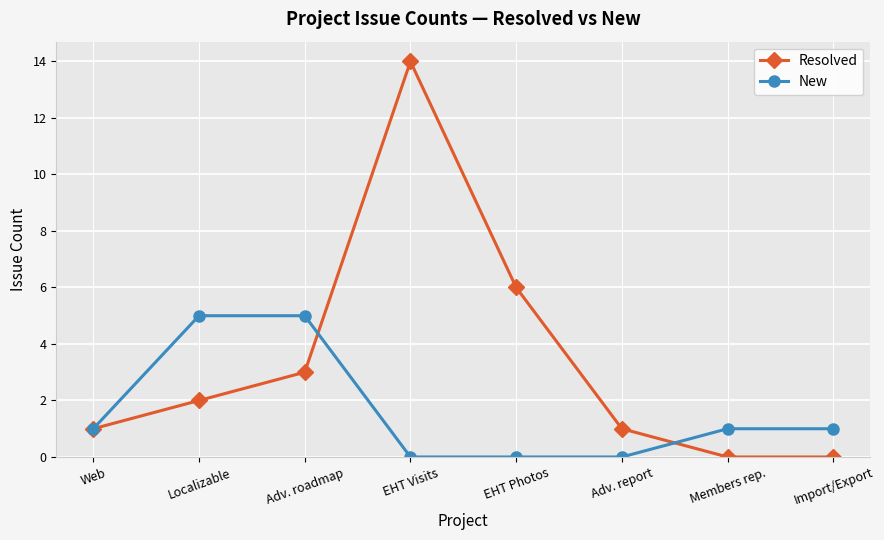

Which series changed the most between Localizable and EHT Visits?

Resolved